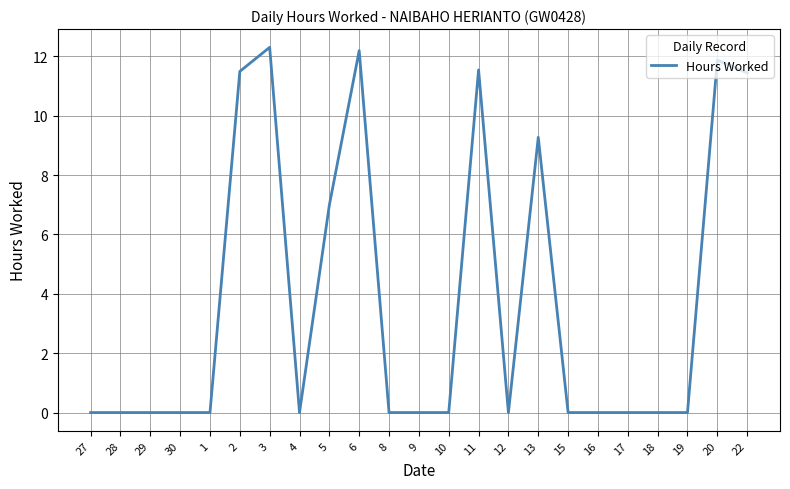

Does the chart display data point markers on the line(s)?

No